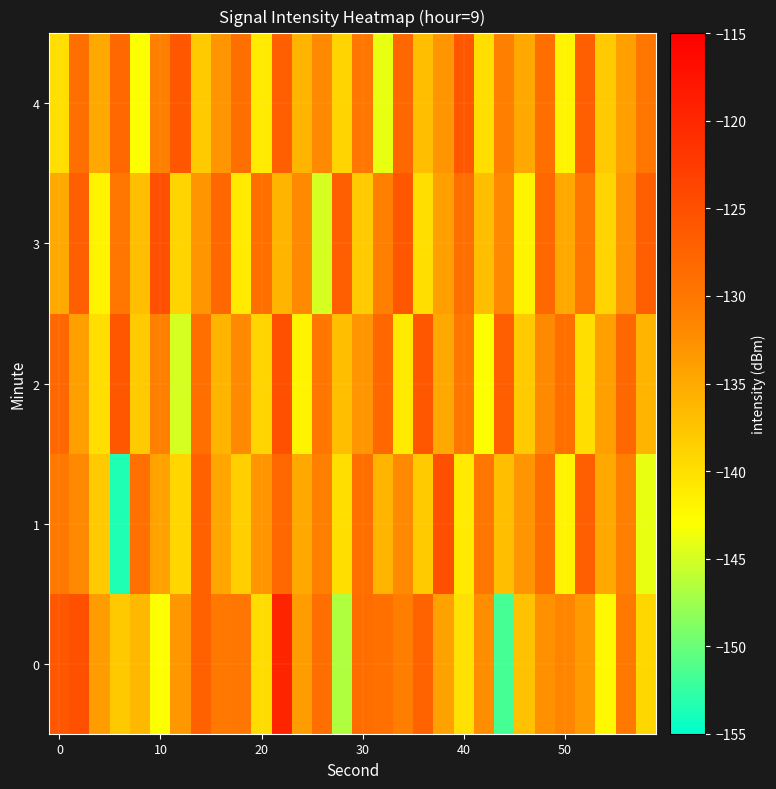

How many distinct data groups are displayed?

5